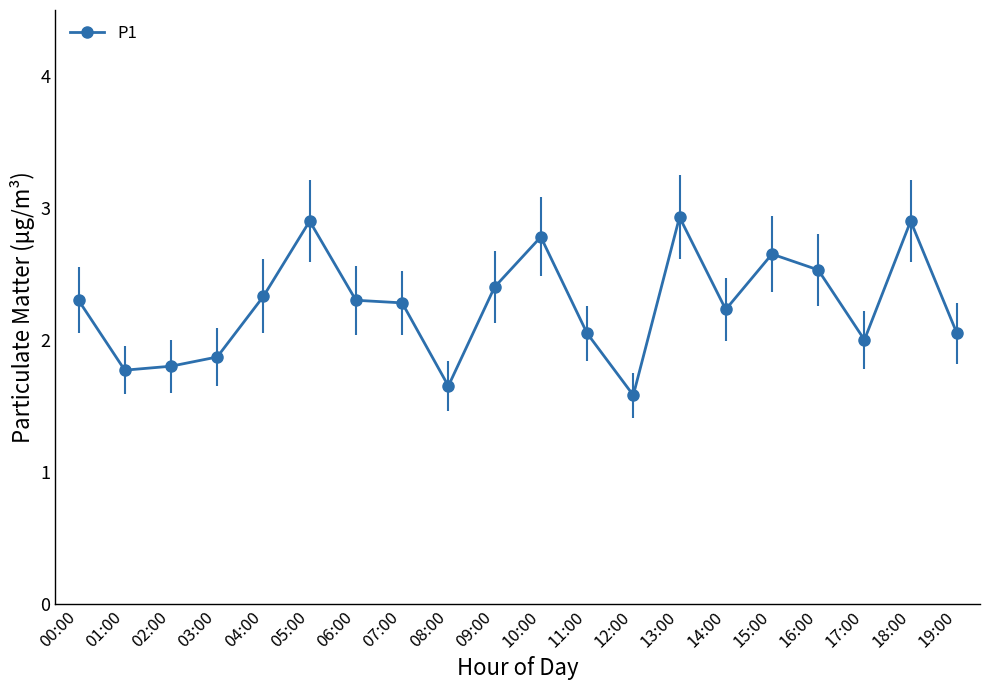

The chart shows a value of 3.1 at 17:00. True or false?

False